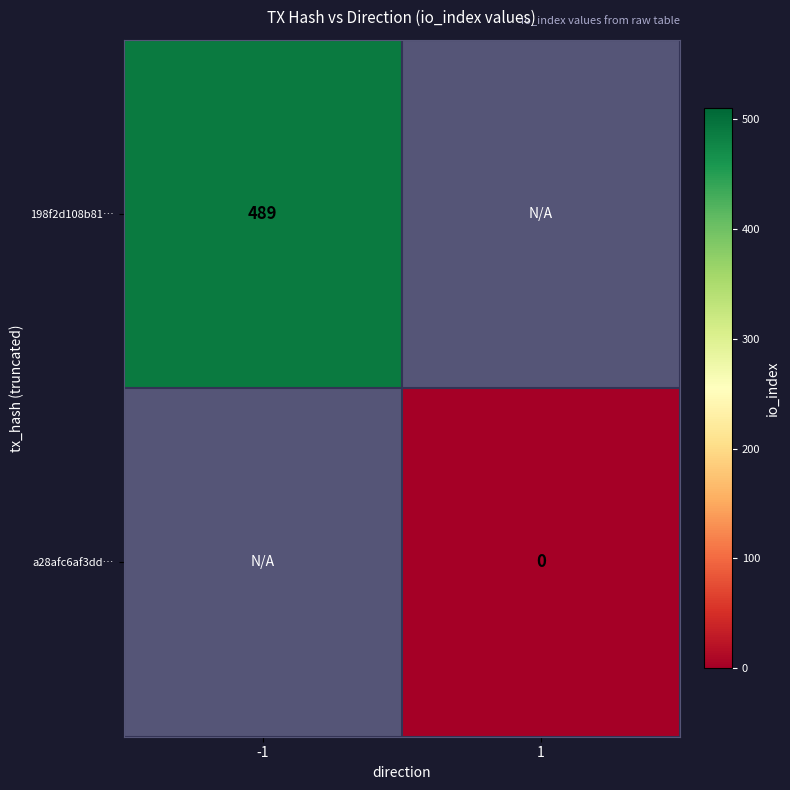

Is it true that 198f2d108b81… equals 259 at -1?

False